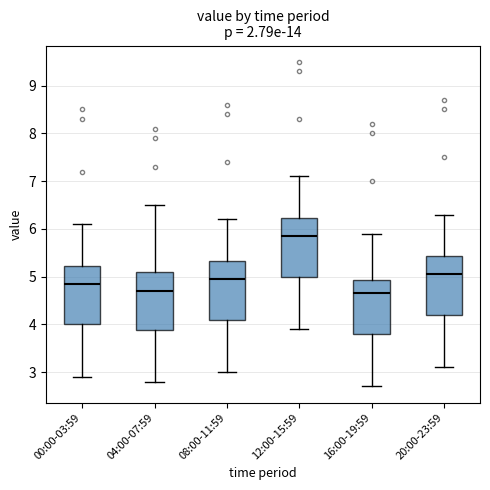

Reading left to right, transcribe this box plot: for each box, give where its median line is, the range the box spans, and where its two whiskers end, as read against the y-axis. The values are not printed on the chart, so give them approximately, as read against the axis.

00:00-03:59: median 4.9, box 4.0 to 5.2, whiskers 2.9 to 6.1
04:00-07:59: median 4.7, box 3.9 to 5.1, whiskers 2.8 to 6.5
08:00-11:59: median 5.0, box 4.1 to 5.3, whiskers 3.0 to 6.2
12:00-15:59: median 5.9, box 5.0 to 6.2, whiskers 3.9 to 7.1
16:00-19:59: median 4.7, box 3.8 to 4.9, whiskers 2.7 to 5.9
20:00-23:59: median 5.1, box 4.2 to 5.4, whiskers 3.1 to 6.3